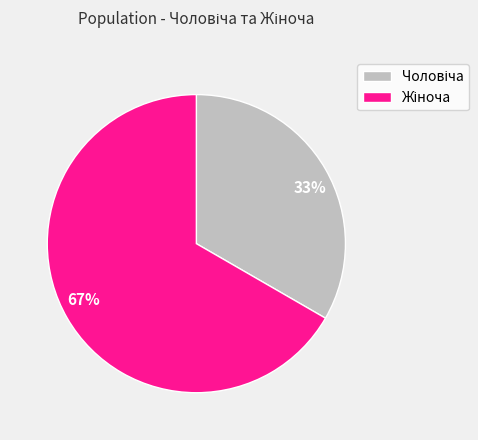

To the nearest percent, what is the average slice percentage?

50%